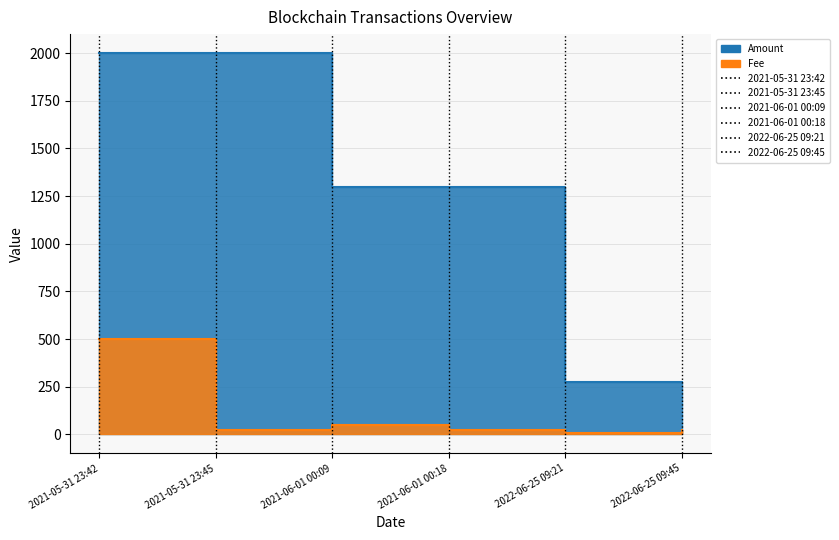

Rank the categories by Fee value from lowest to highest.

2022-06-25 09:21, 2021-05-31 23:45, 2021-06-01 00:18, 2022-06-25 09:45, 2021-06-01 00:09, 2021-05-31 23:42